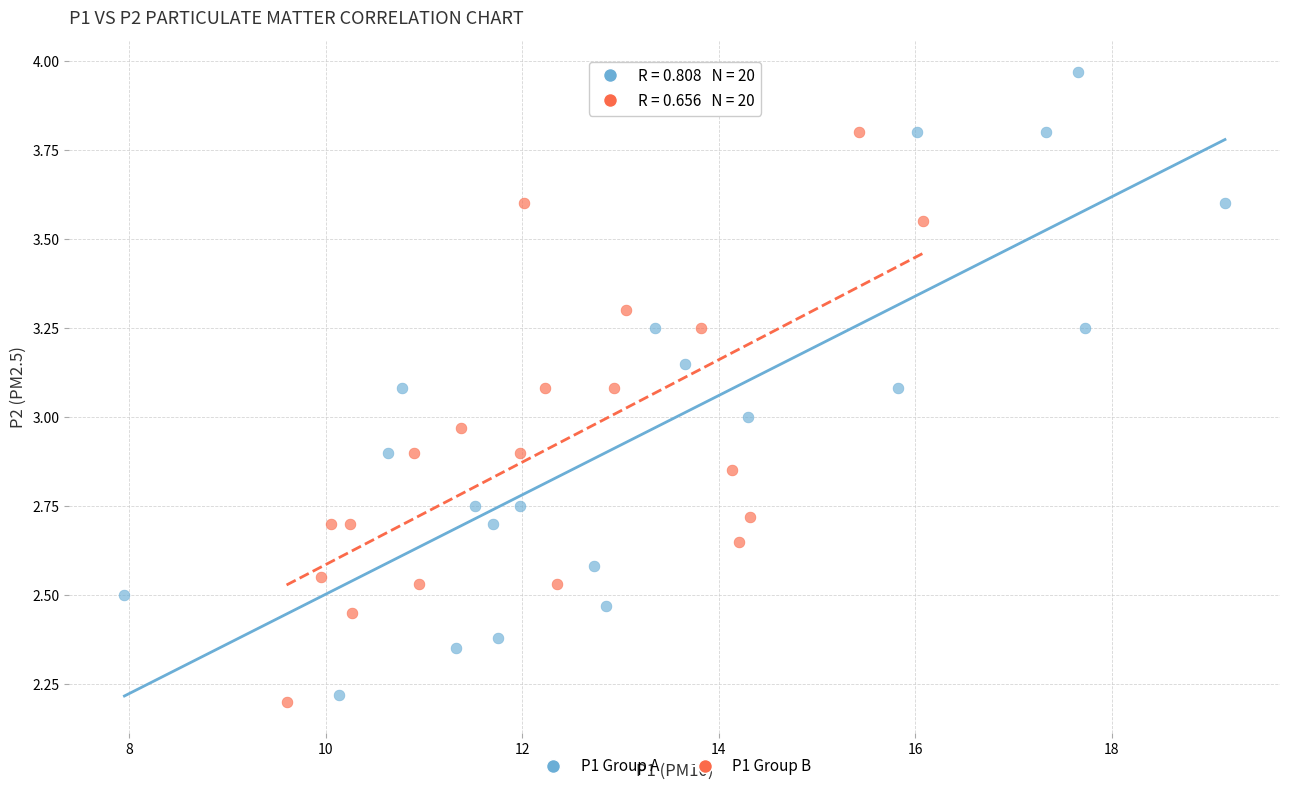

Which series has the largest Y range (max minus min)?

P1 Group A